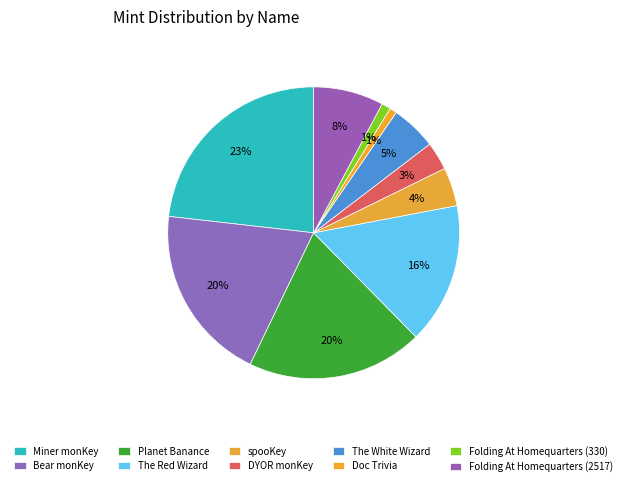

Count the number of slices in the pie.

10